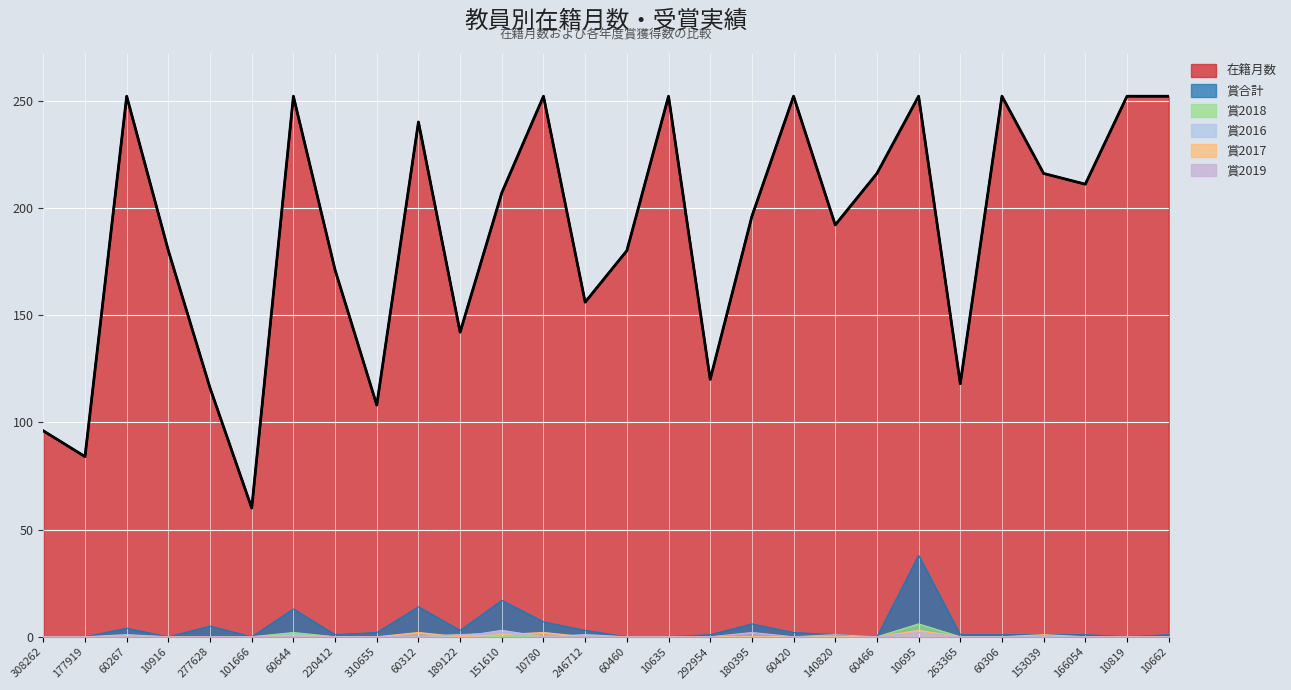

At which category does 賞合計 reach its first local valley?

10916